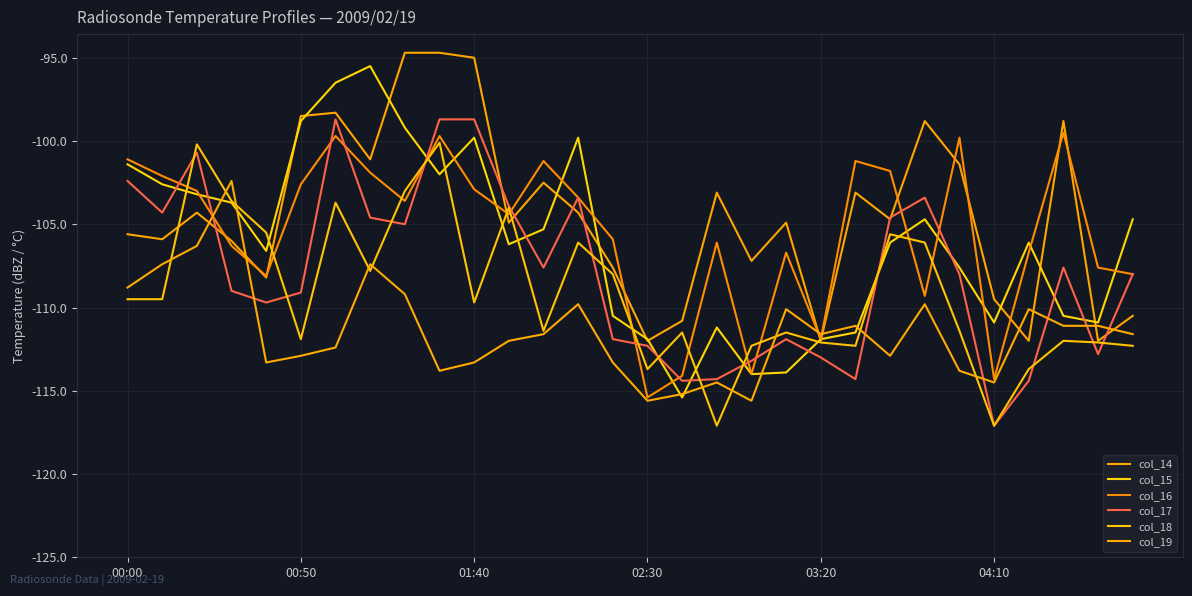

List the series in order of their peak value, highest first.

col_14, col_15, col_17, col_16, col_18, col_19